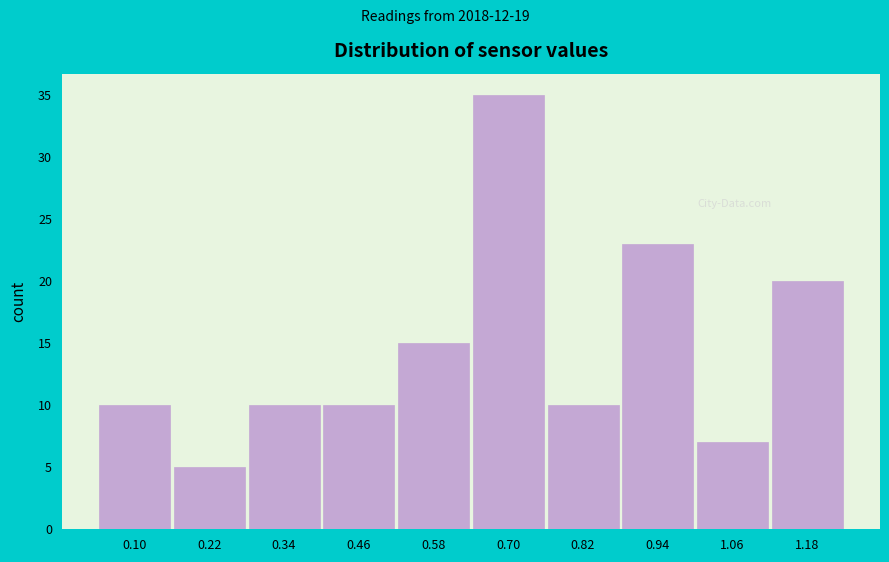

Reading left to right, transcribe all the data shown in this chart.

10	5	10	10	15	35	10	23	7	20